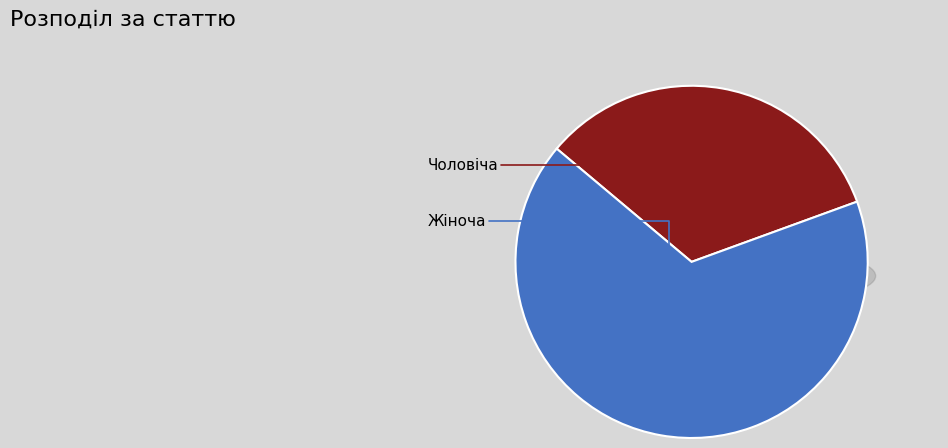

Does any single category account for the majority?

Yes